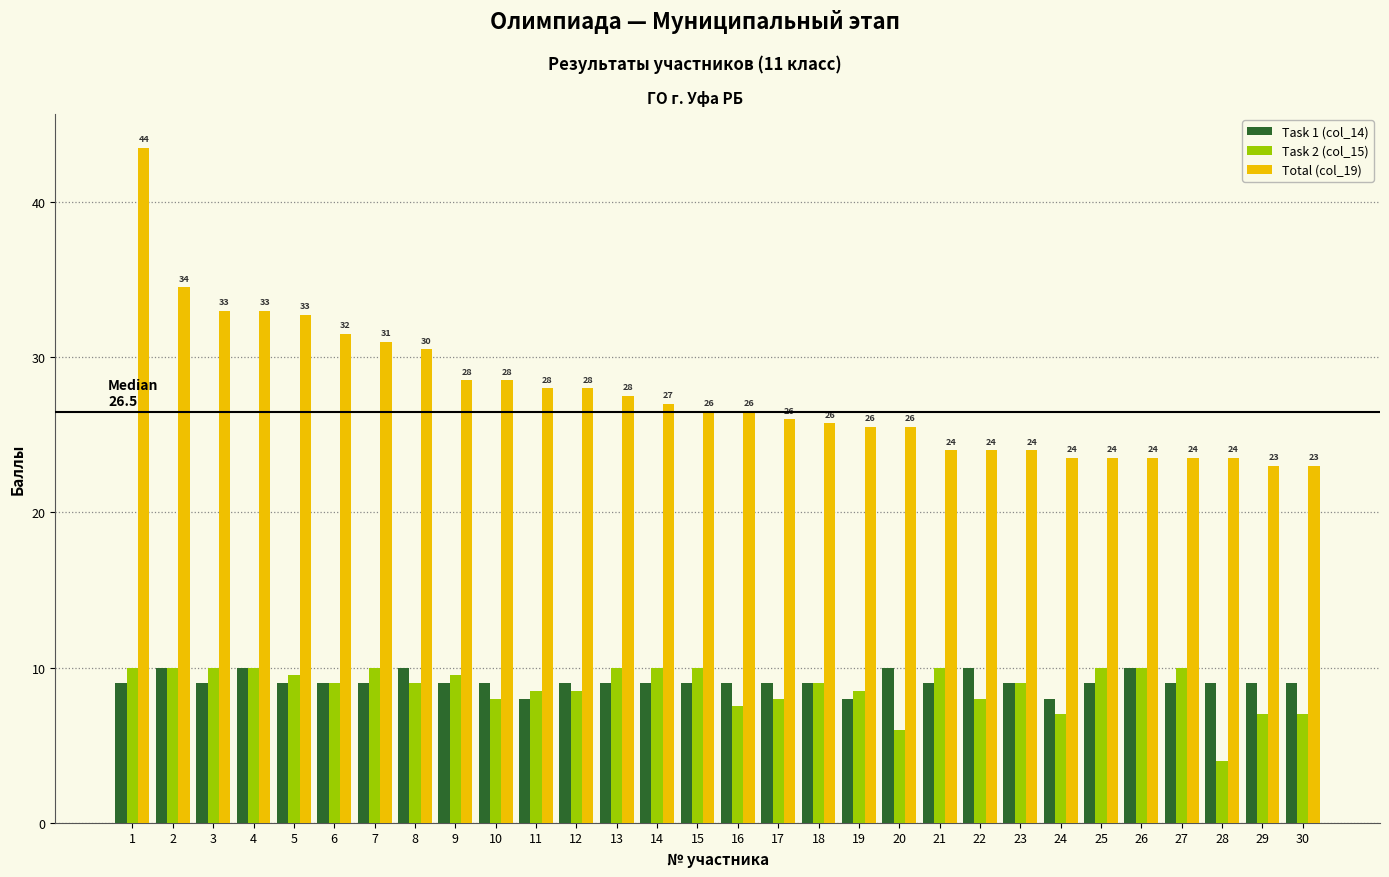

At how many categories does at least one series exceed 6?

30